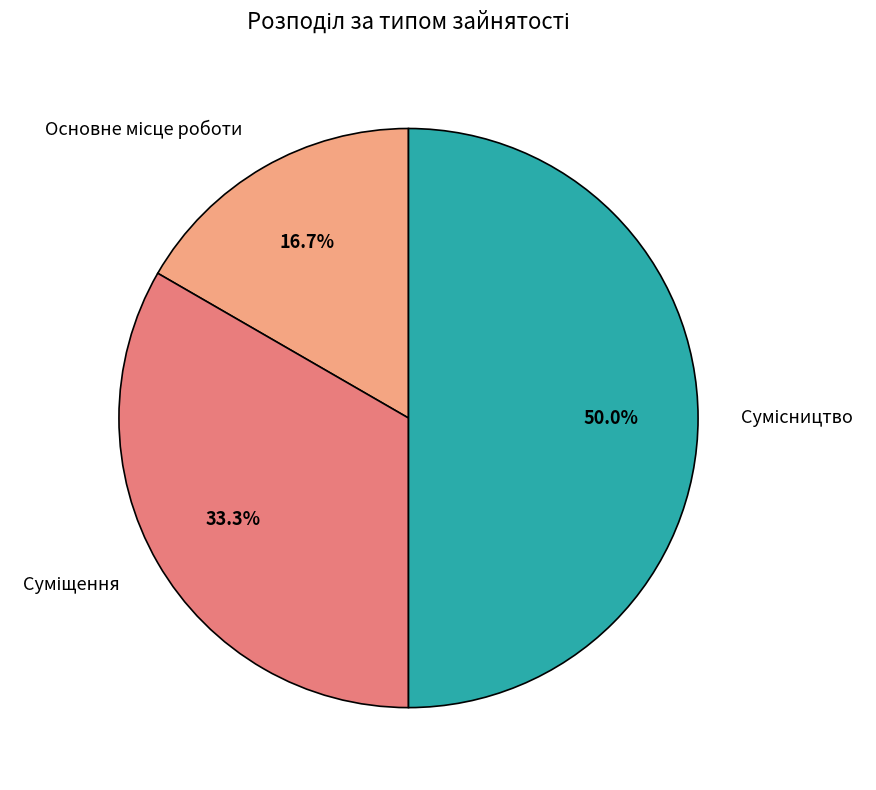

True or false: Основне місце роботи accounts for 17% of the total.

True